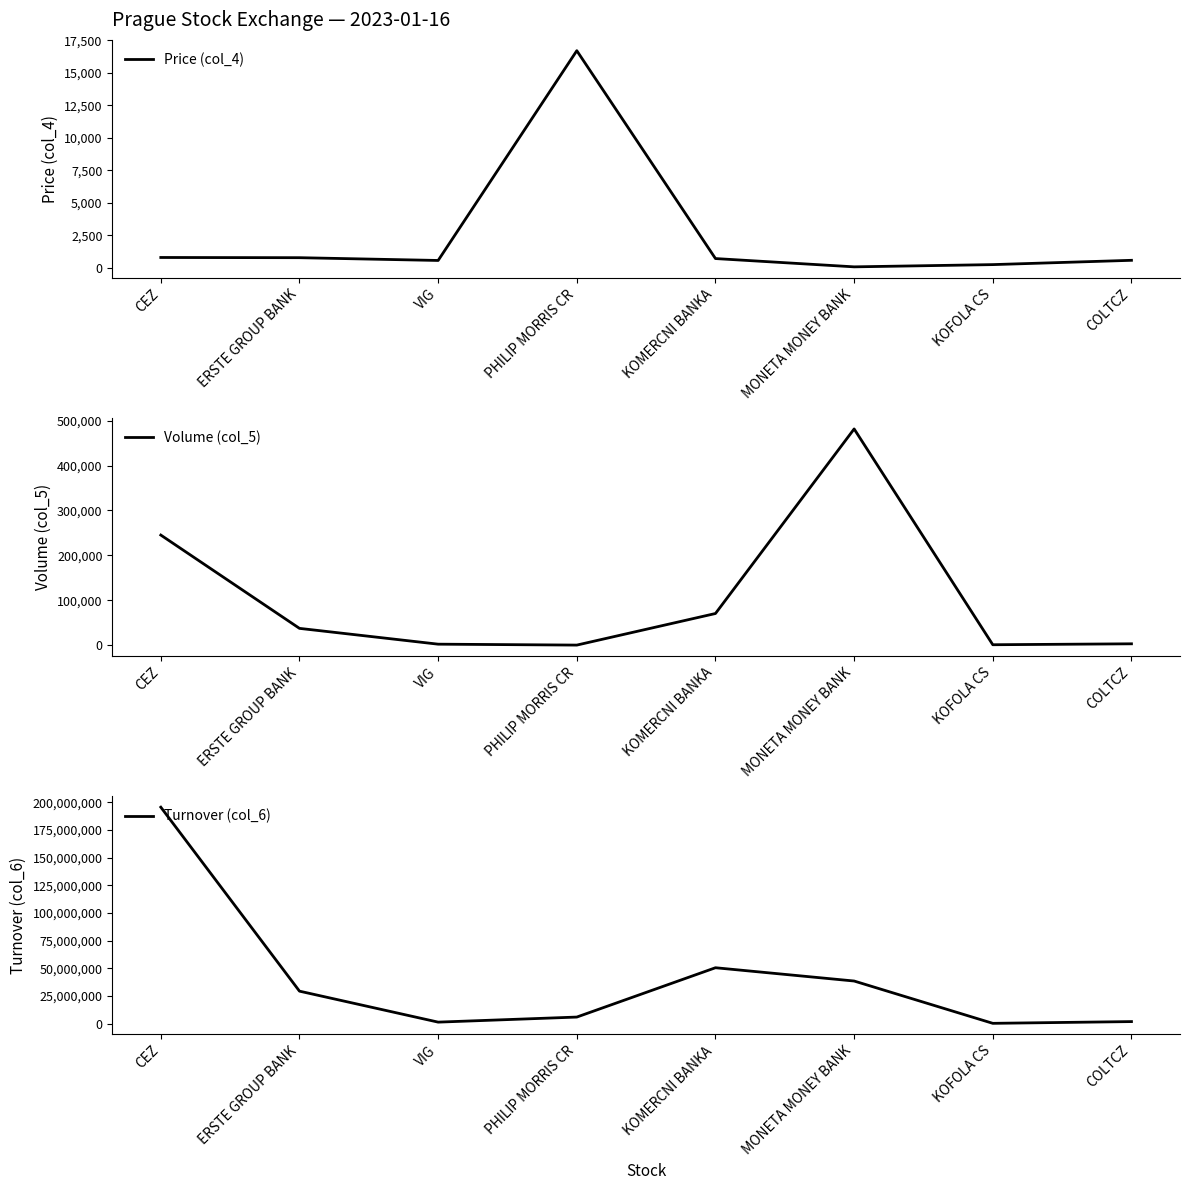

Is it true that Price (col_4) equals 571.0 at VIG?

True